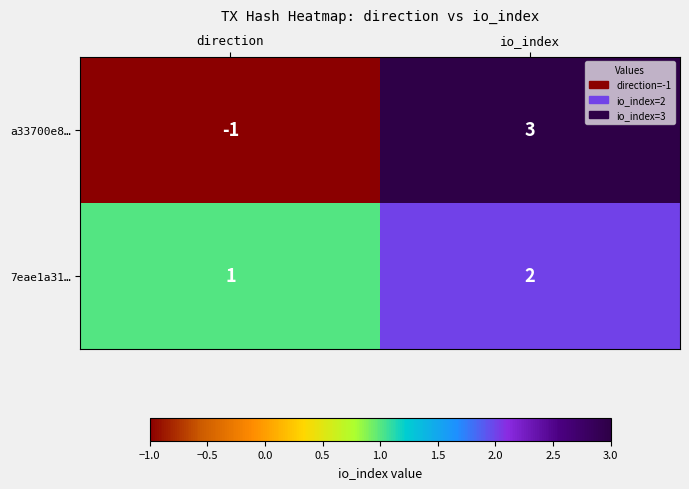

Is the value of a33700e8… at direction greater than the value of 7eae1a31… at direction?

No